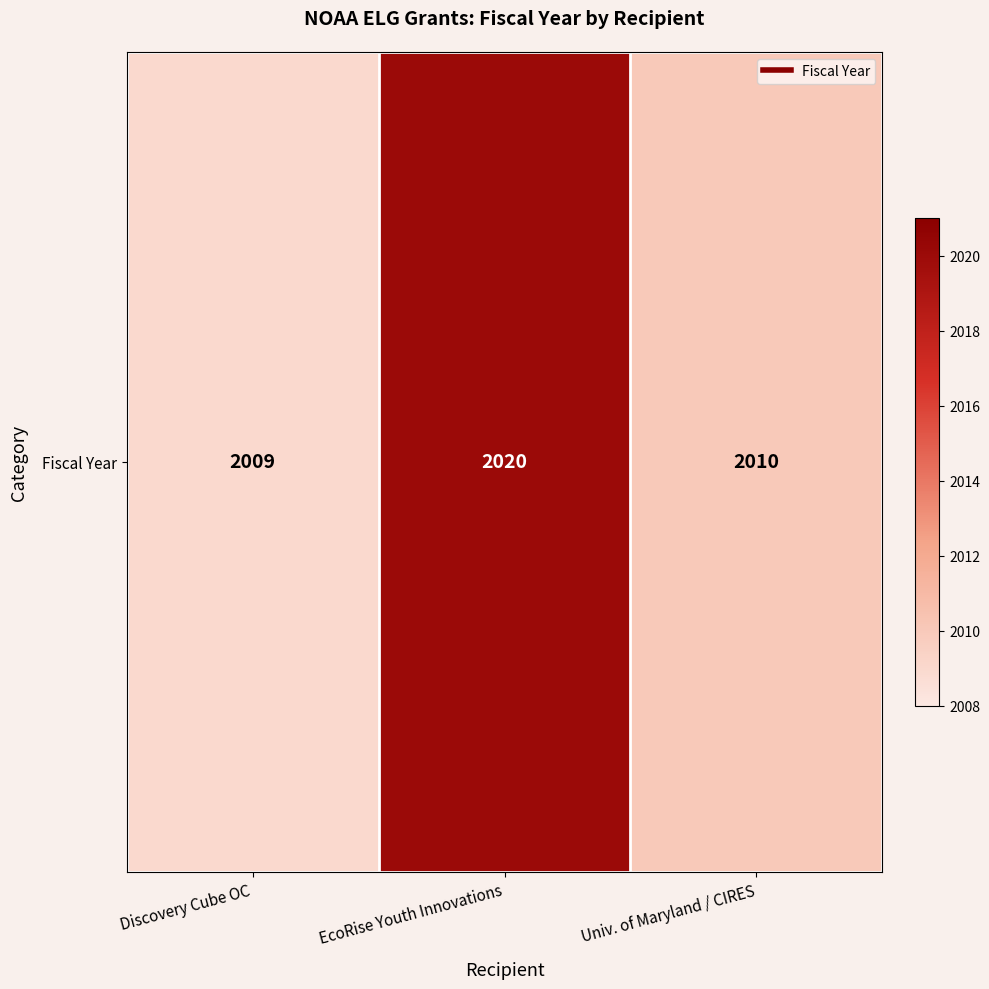

What is the smallest value displayed?

2009